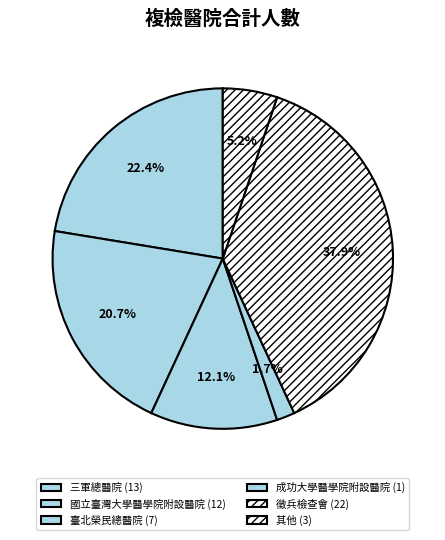

What percentage is the 三軍總醫院 slice, to the nearest percent?

22%